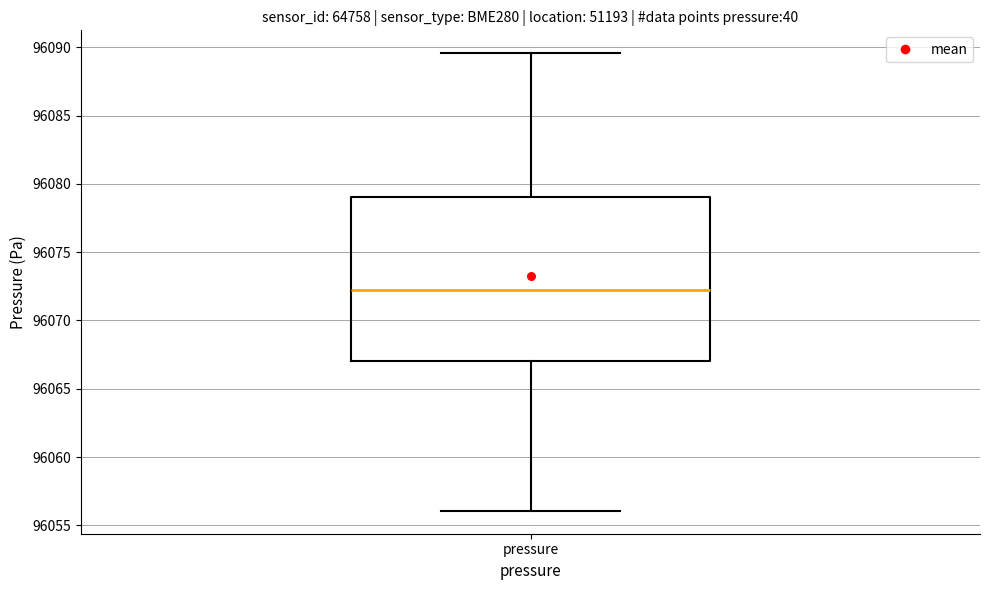

Transcribe this box plot: give where the median line is, the range the box spans, and where the two whiskers end, as read against the y-axis. The values are not printed on the chart, so give them approximately, as read against the axis.

median 96072.0, box 96067.0 to 96079.0, whiskers 96056.0 to 96089.5